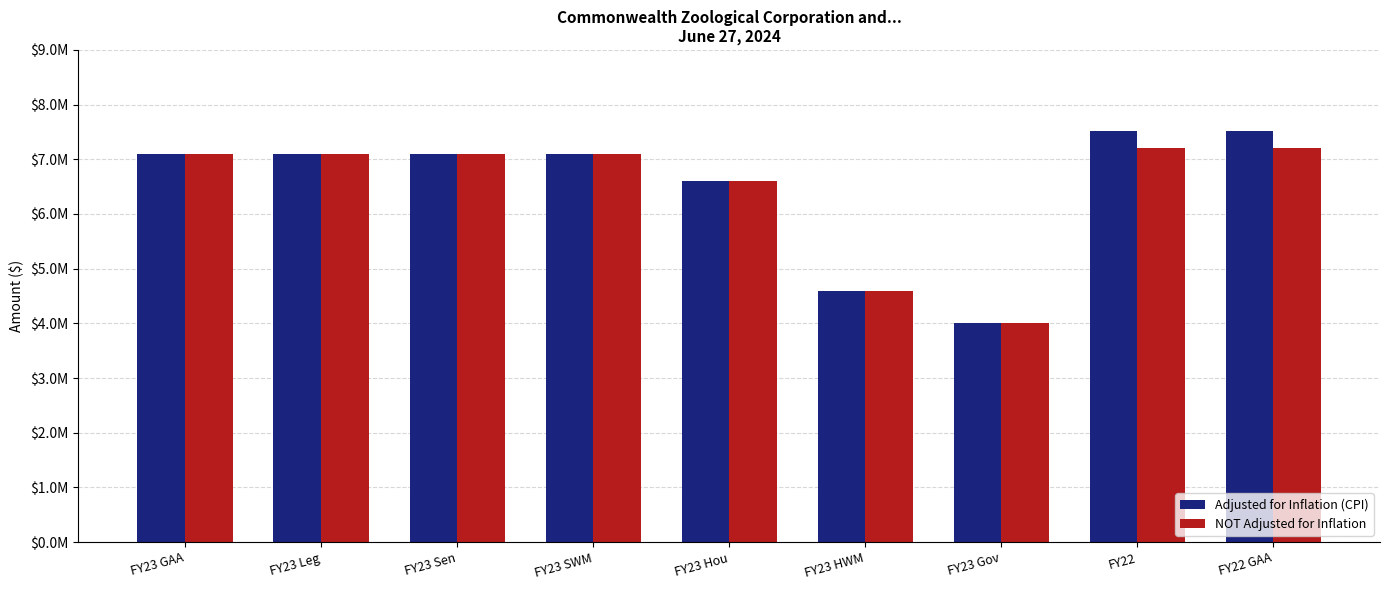

What are all the series names shown in the legend?

Adjusted for Inflation (CPI), NOT Adjusted for Inflation